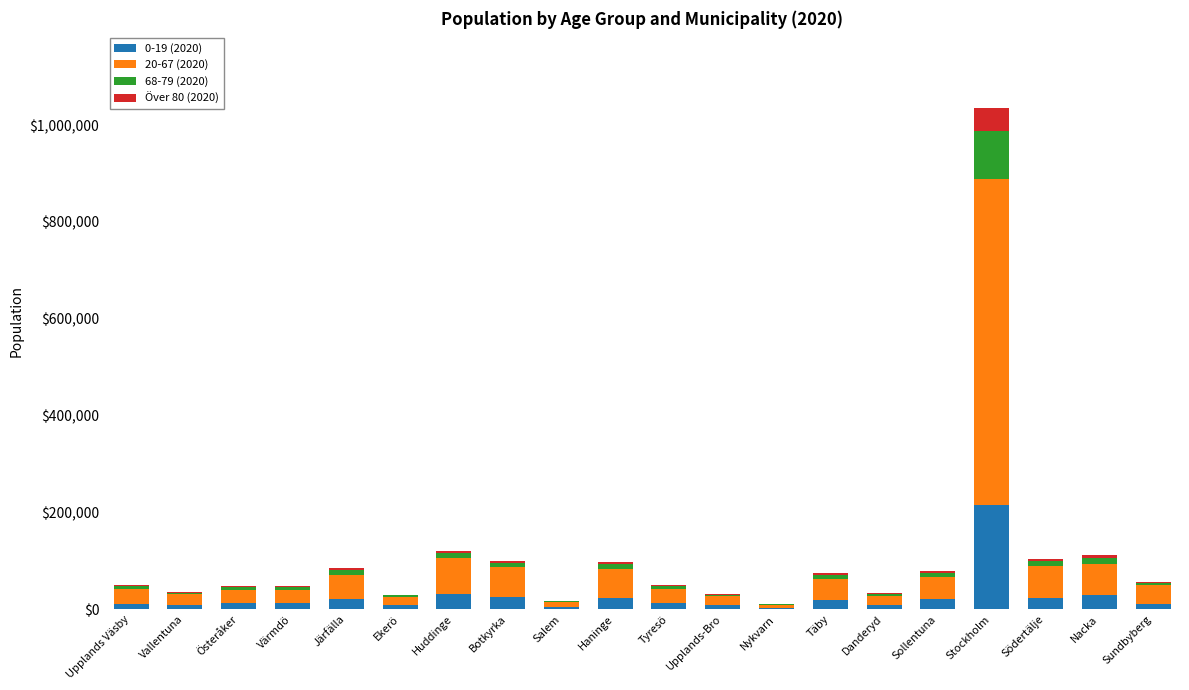

At which category is the sum across all series the highest?

Stockholm